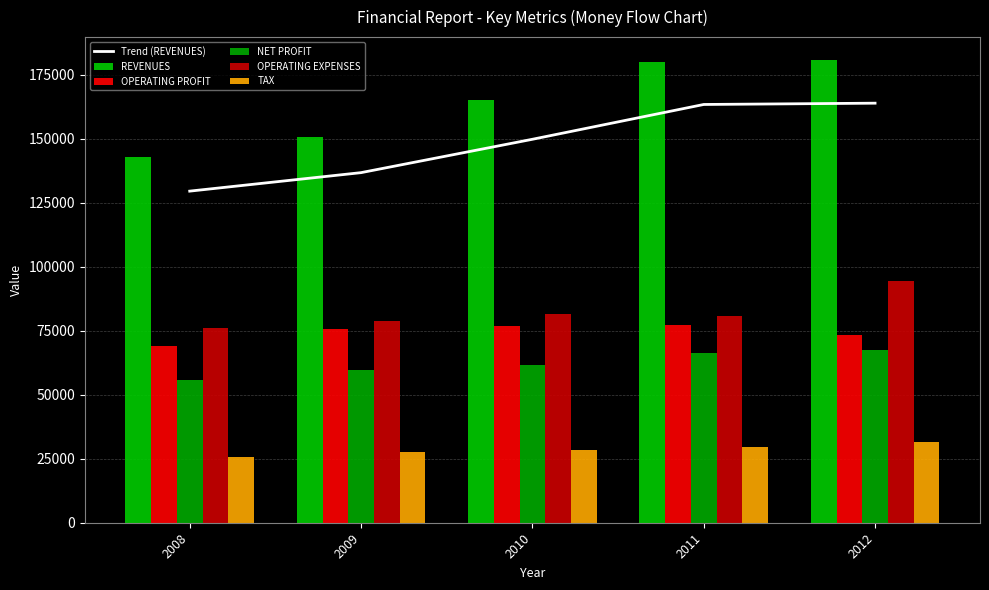

What is the total value across all series at 2008?

498422.6